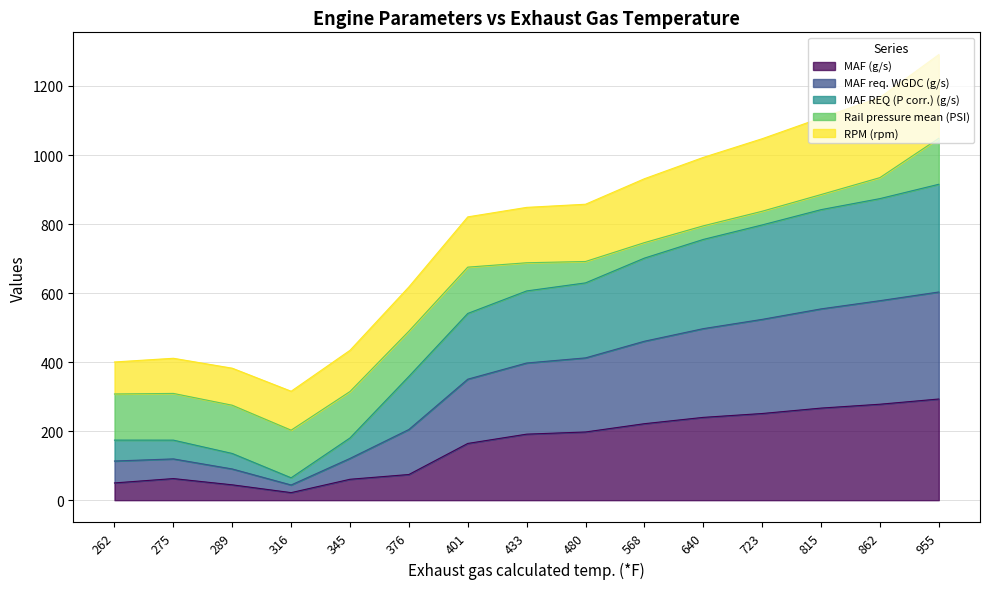

Which category has the lowest value in the MAF req. WGDC (g/s) series?

316